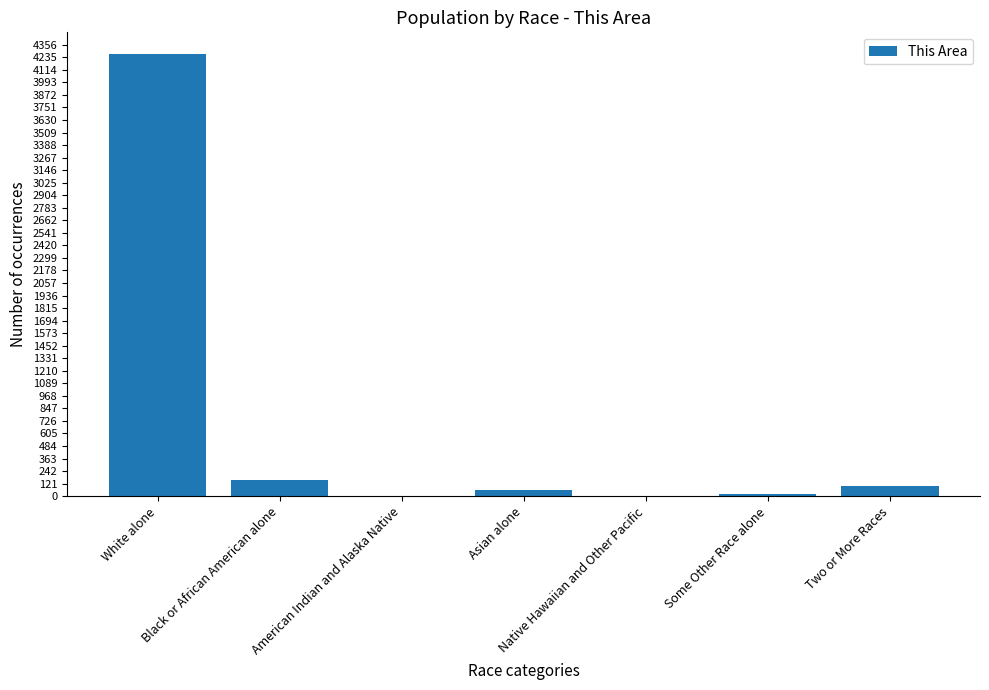

Are the bars horizontal?

No